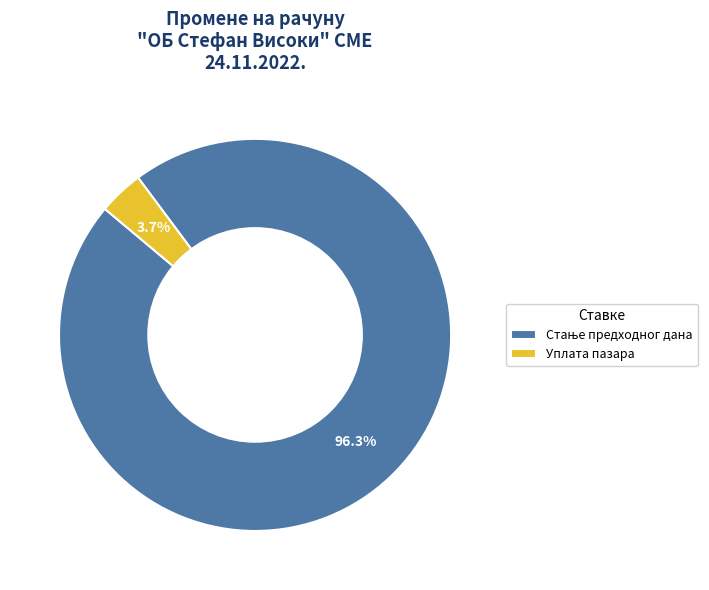

Is there any slice that represents more than half of the pie?

Yes